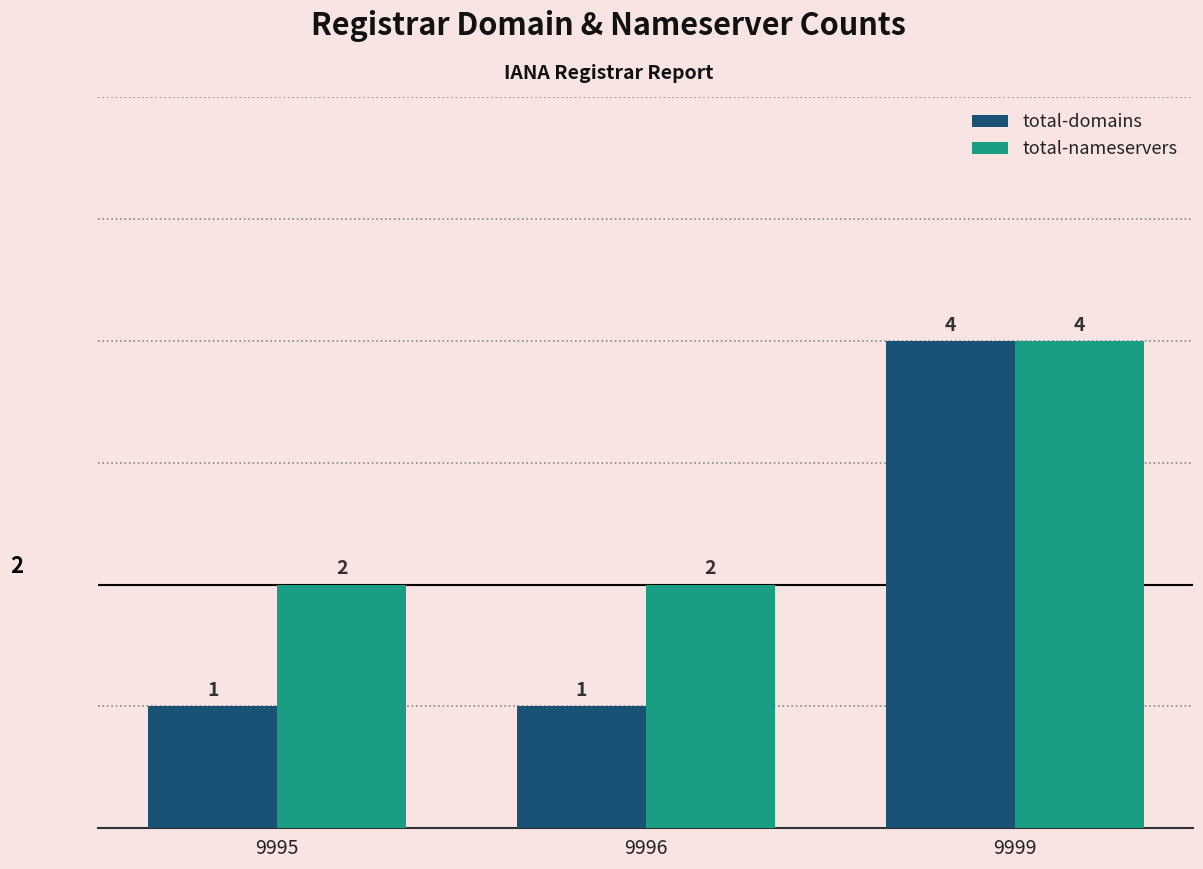

What are all the series names shown in the legend?

total-domains, total-nameservers